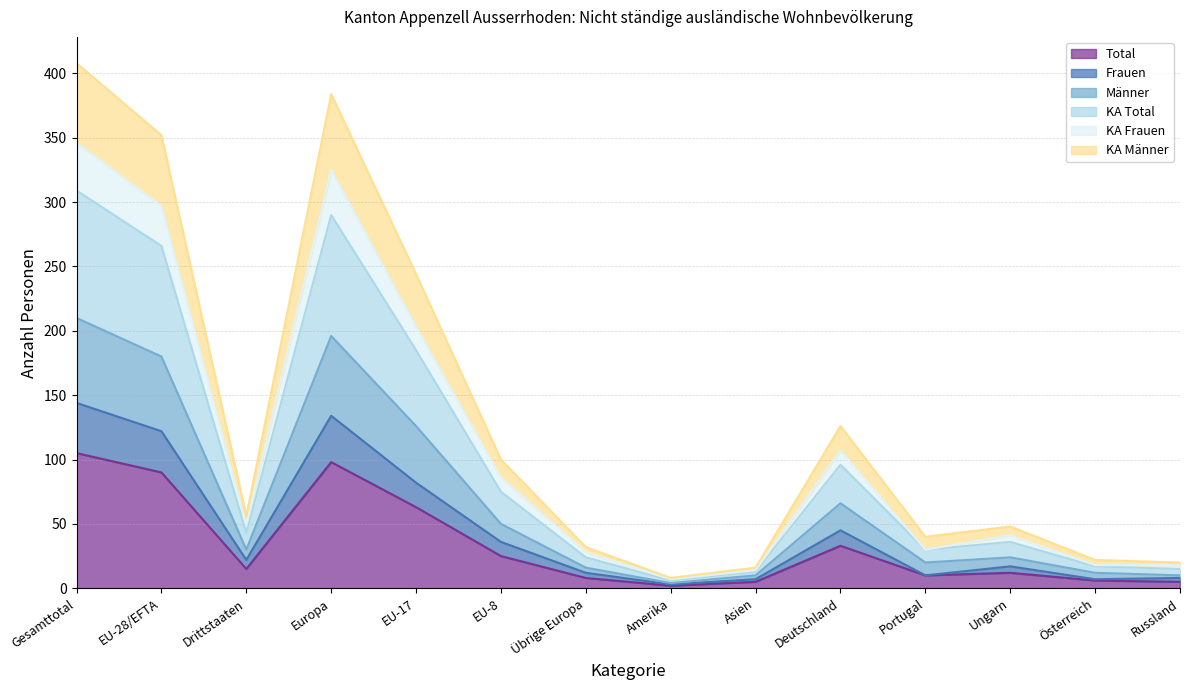

At how many categories does at least one series exceed 189?

4